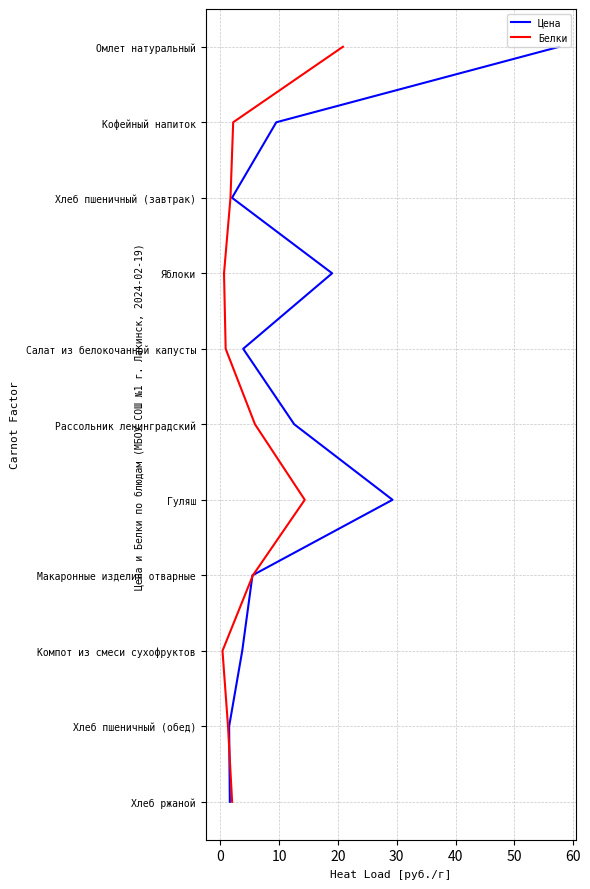

Which series has the largest total across all categories?

Цена